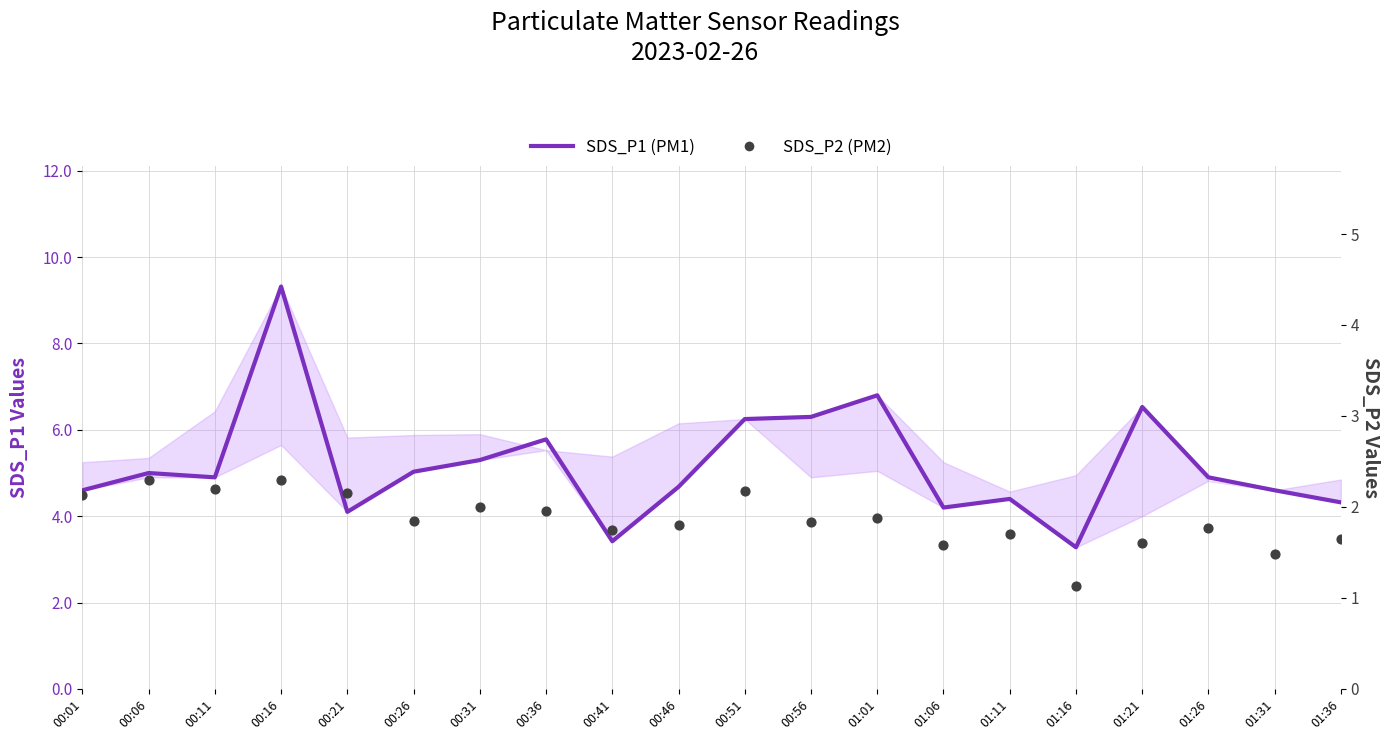

What are all the series names shown in the legend?

SDS_P1 (PM1), SDS_P2 (PM2)